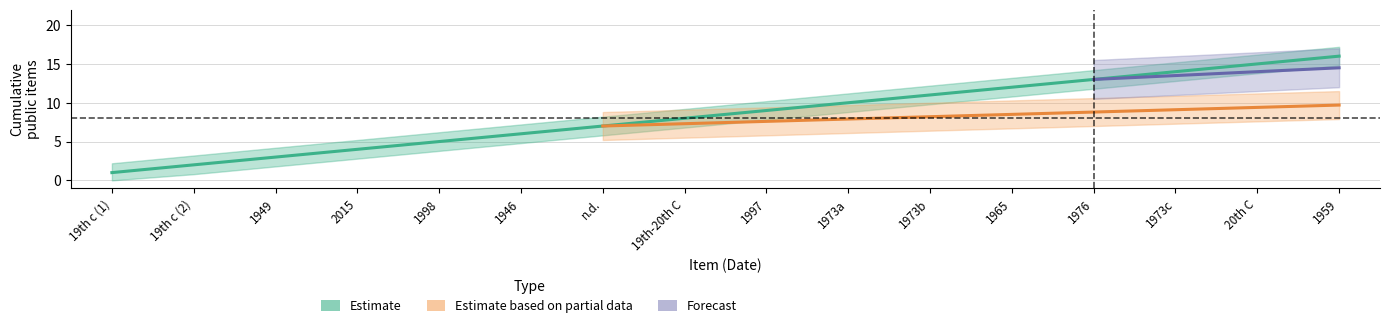

Does the chart display data point markers on the line(s)?

No